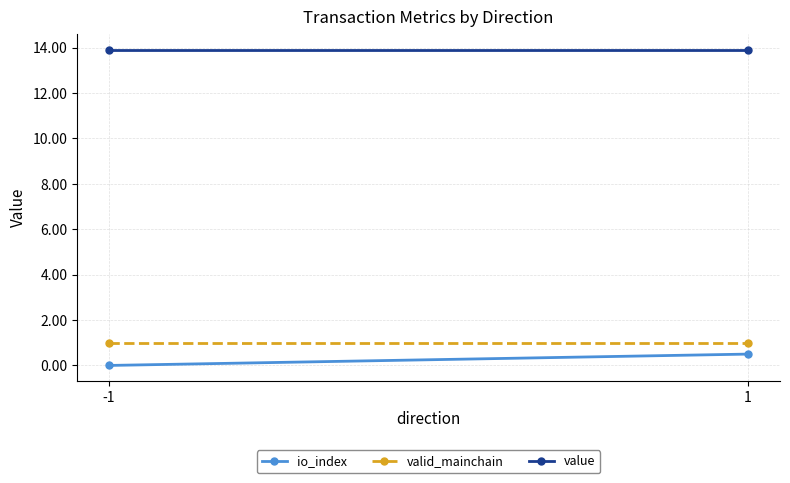

Reading right to left, what are all the values shown in this chart?

io_index: 1=0.5	-1=0.0
valid_mainchain: 1=1.0	-1=1.0
value: 1=13.9	-1=13.9